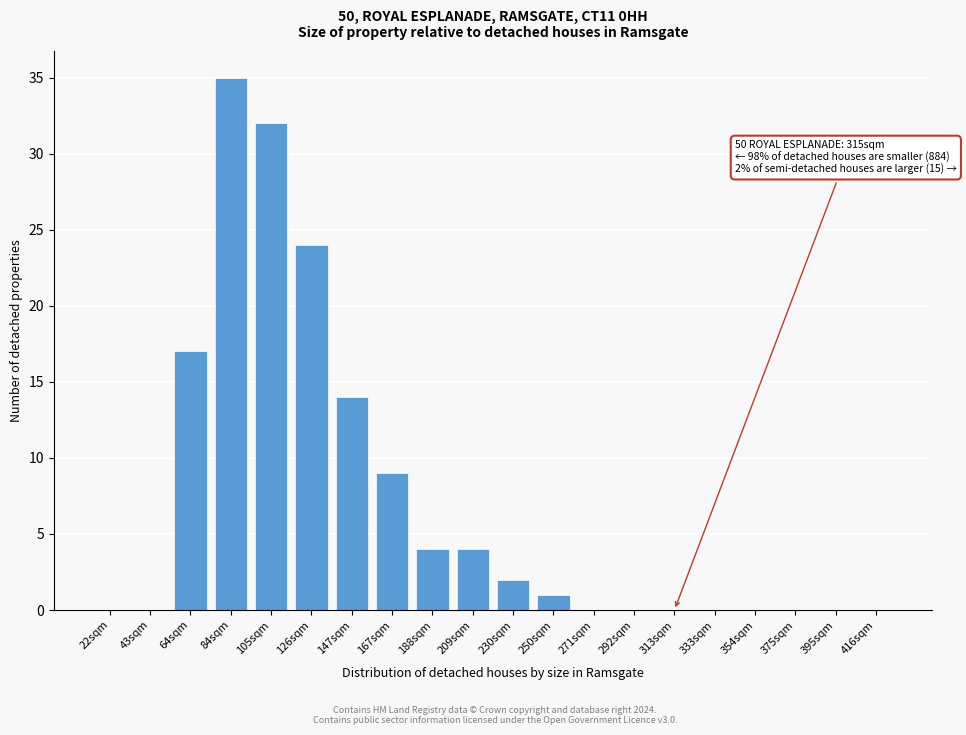

Reading left to right, list all the values displayed in this chart.

22sqm=0	43sqm=0	64sqm=17	84sqm=35	105sqm=32	126sqm=24	147sqm=14	167sqm=9	188sqm=4	209sqm=4	230sqm=2	250sqm=1	271sqm=0	292sqm=0	313sqm=0	333sqm=0	354sqm=0	375sqm=0	395sqm=0	416sqm=0